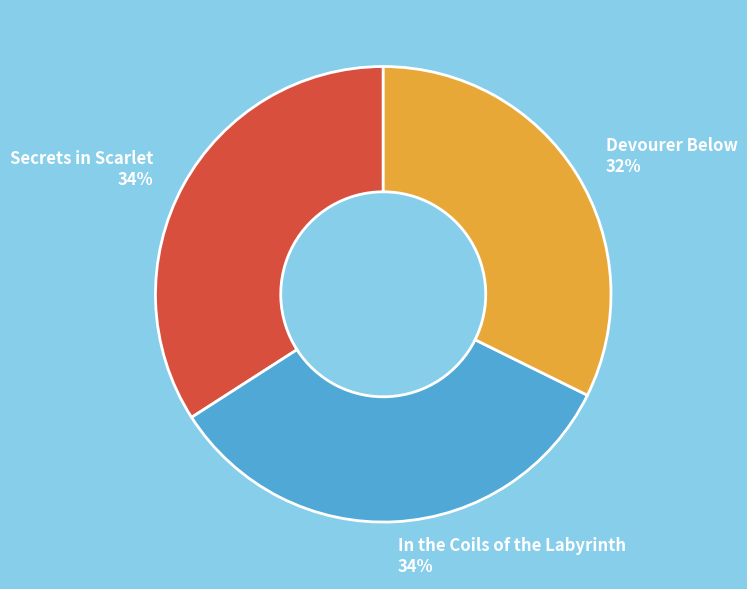

Do Devourer Below and Secrets in Scarlet together represent more than half of the pie?

Yes